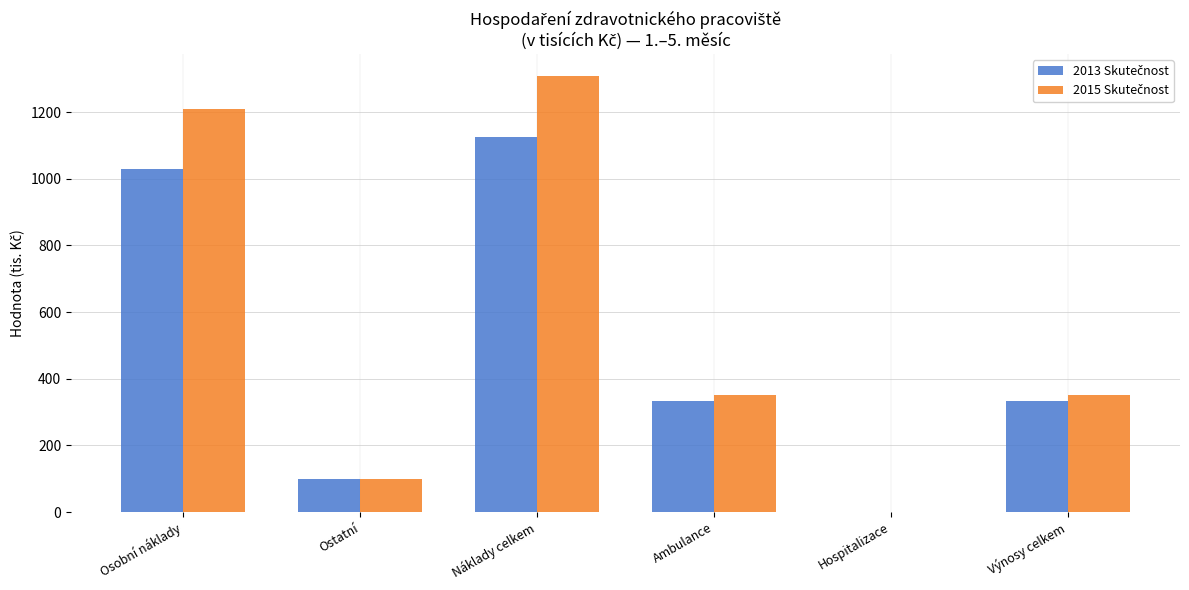

At which category is the sum across all series the highest?

Náklady celkem